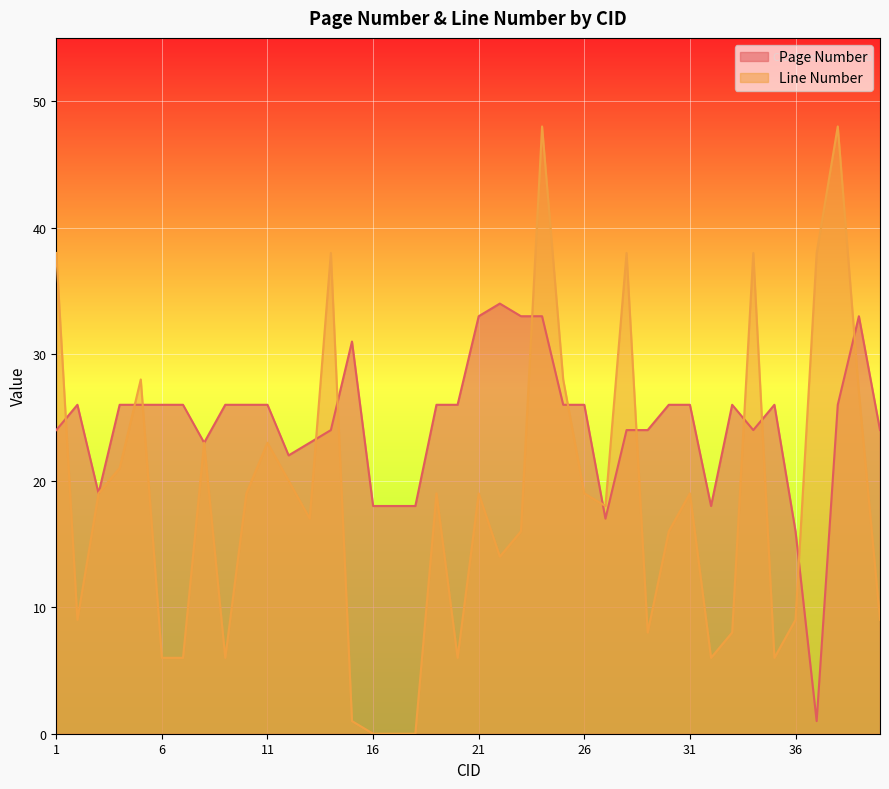

What is the value of the Page Number point at the 34th from the left?

24